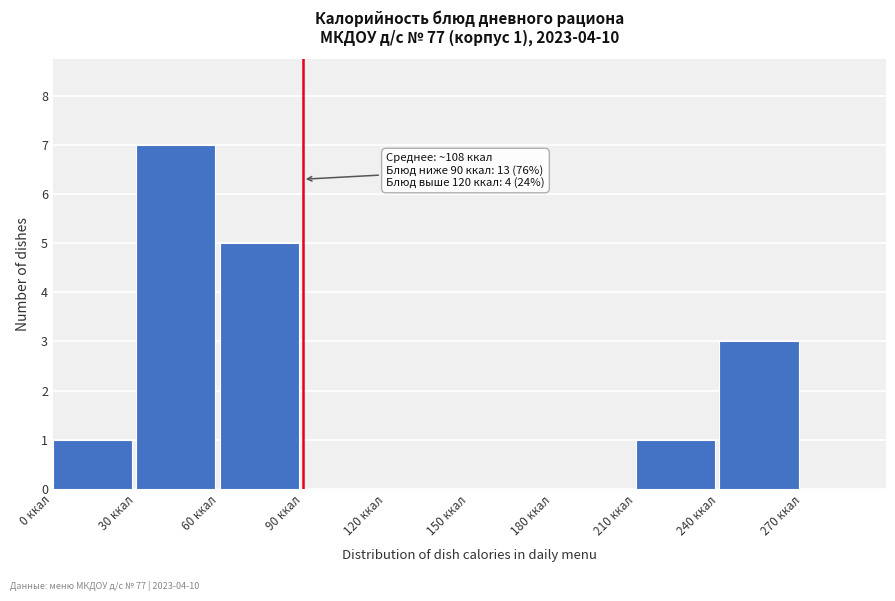

Which range on the x-axis has the tallest bar?

30 to 60